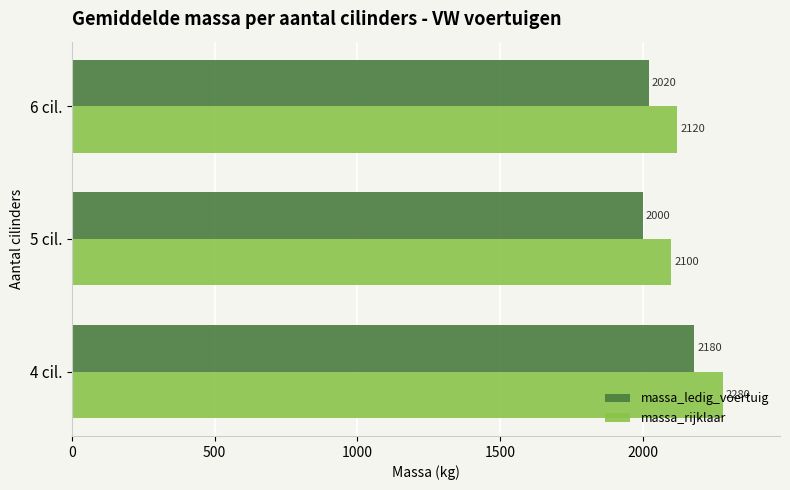

Rank the categories by massa_rijklaar value from lowest to highest.

5 cil., 6 cil., 4 cil.